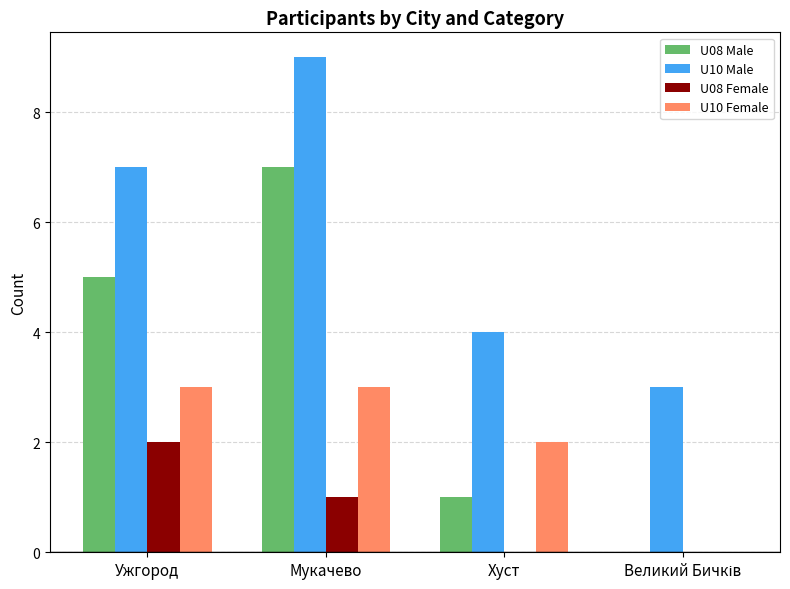

The U10 Female series shows 1 at Ужгород. True or false?

False